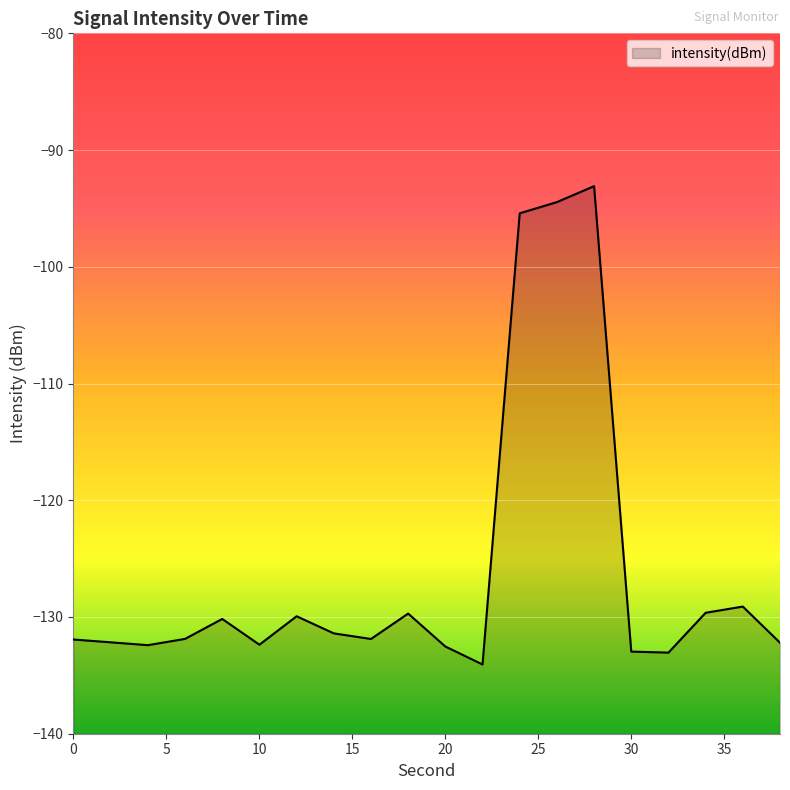

Which category has the lowest value across all series?

22